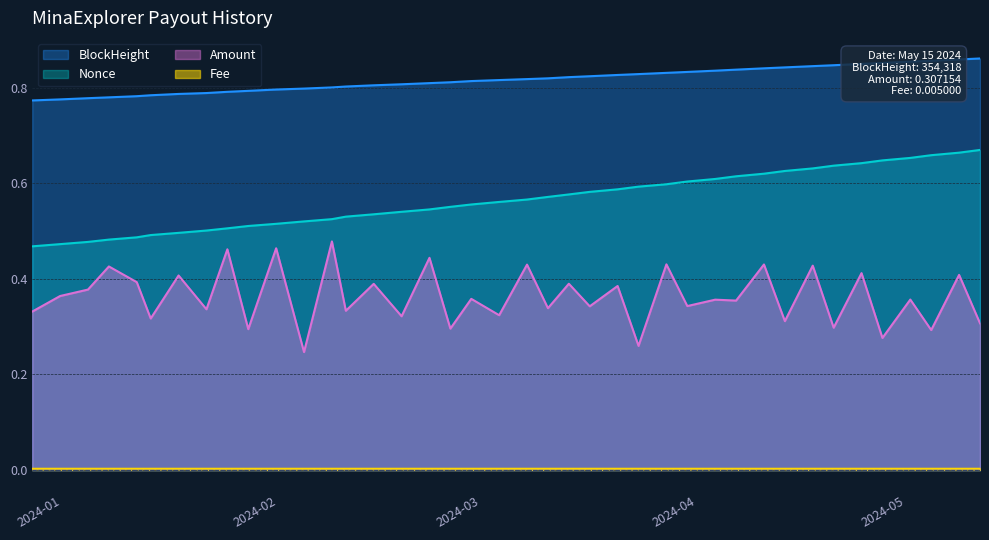

Which series has the largest total across all categories?

BlockHeight